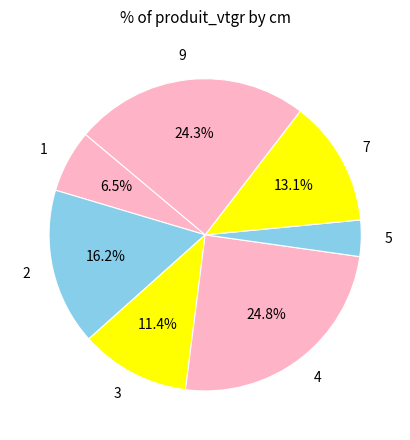

Which slice is the smallest?

5